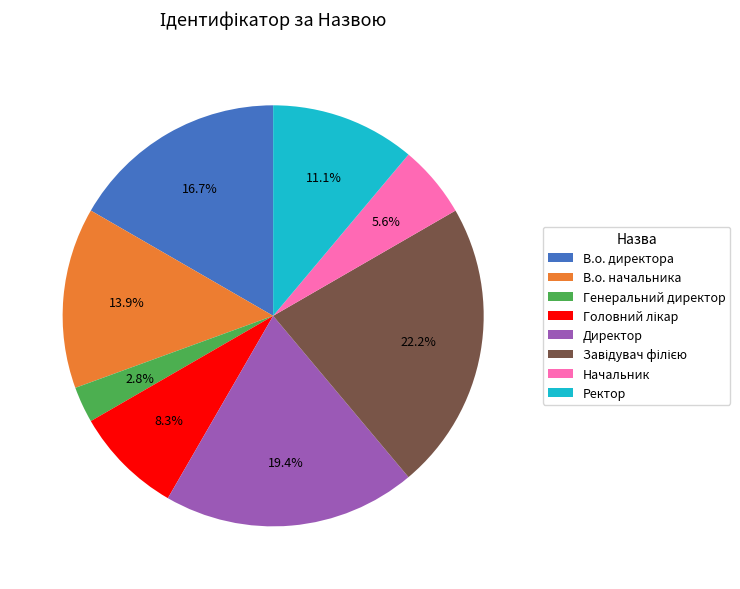

To the nearest percent, what is the combined percentage of Ректор and В.о. начальника?

25%